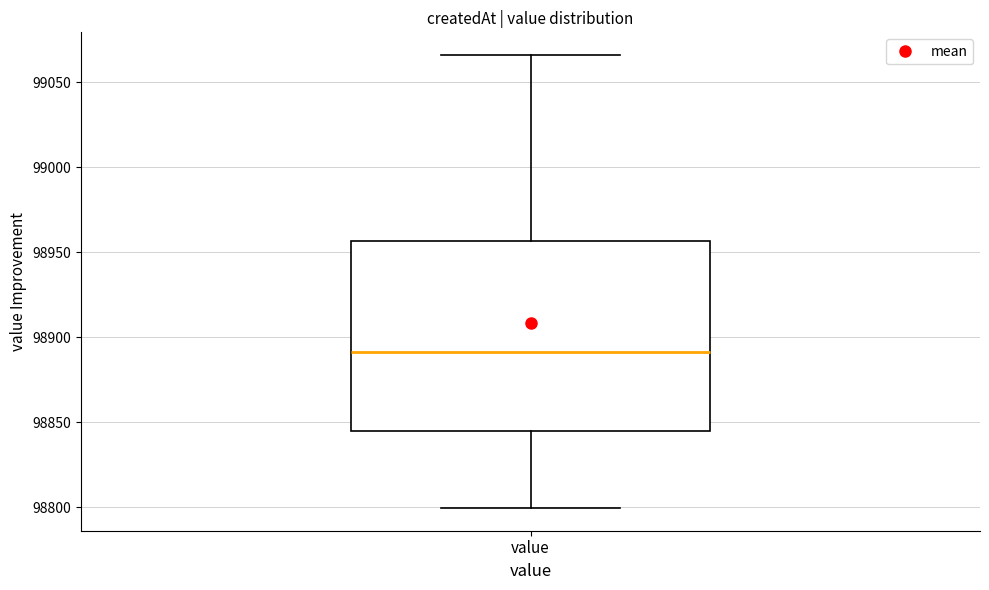

Where does the upper whisker of the box for value end on the y-axis? The values are not printed on the chart, so give them approximately, as read against the axis.

99065